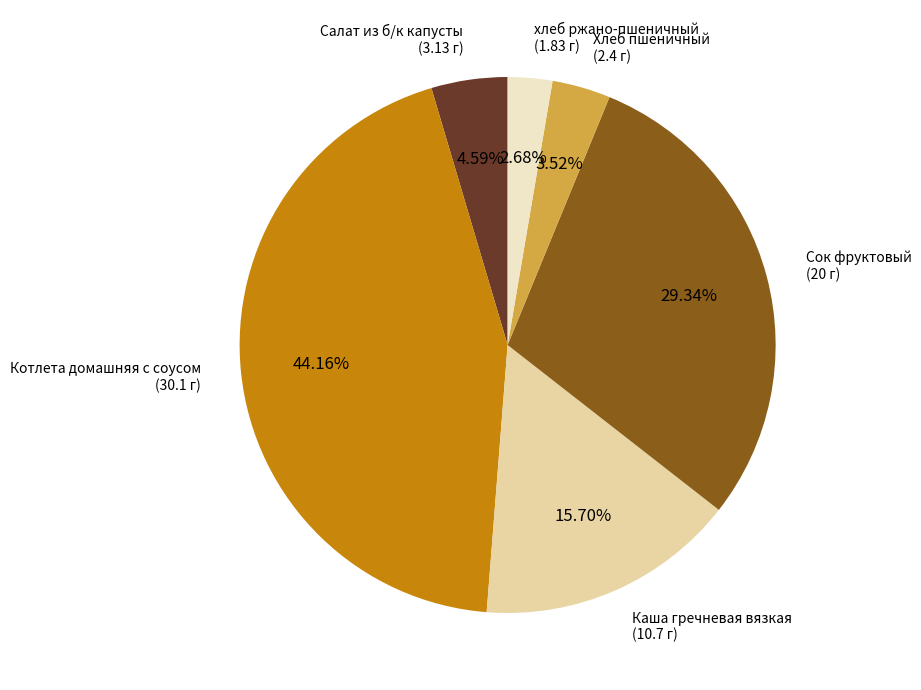

Is there a majority slice in this chart?

No